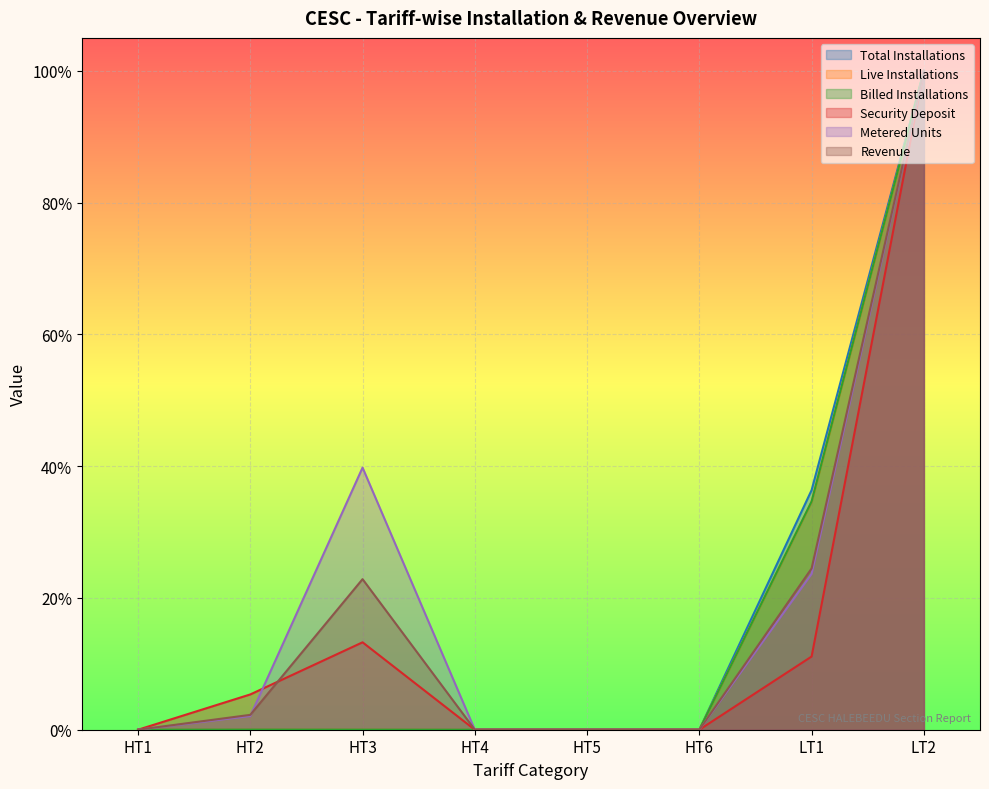

Which series has the largest total across all categories?

Metered Units